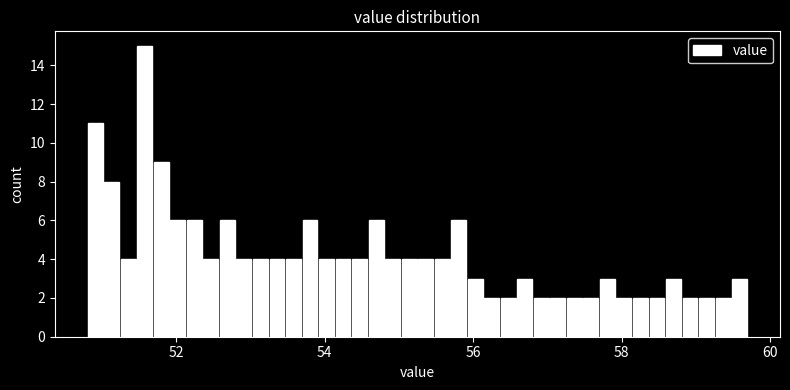

Around what value on the x-axis is the tallest bar? Give the approximate position of its centre, as read against the axis.

51.6